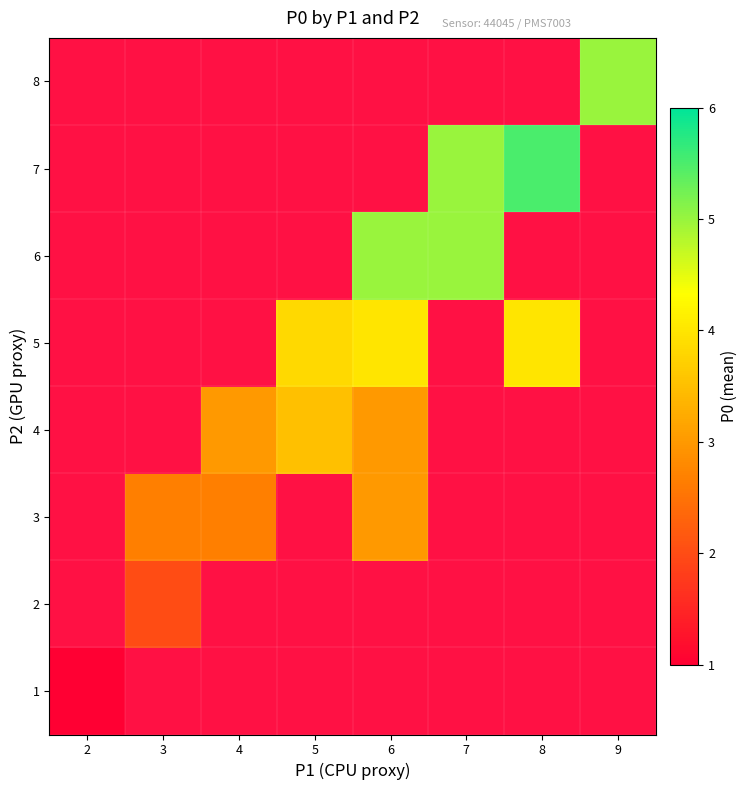

Rank the series by their maximum value, from lowest to highest.

1, 2, 3, 4, 5, 6, 7, 8